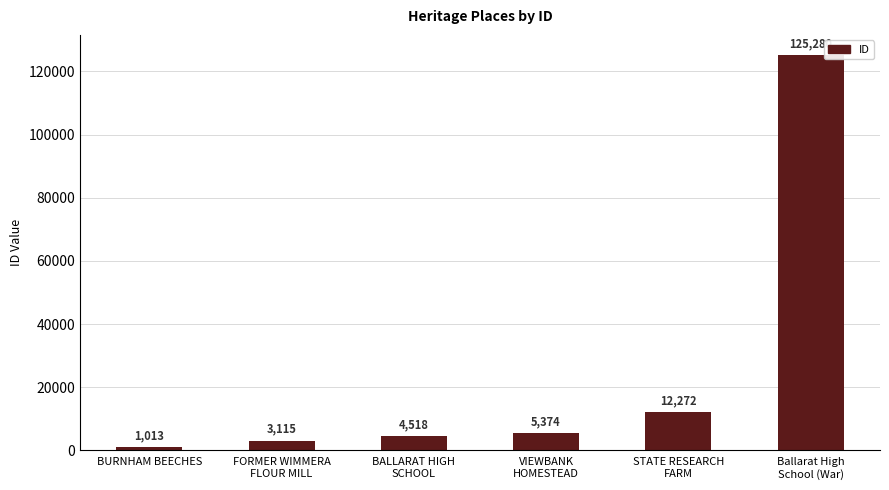

List the labels in order of value, smallest first.

BURNHAM BEECHES, FORMER WIMMERA
FLOUR MILL, BALLARAT HIGH
SCHOOL, VIEWBANK
HOMESTEAD, STATE RESEARCH
FARM, Ballarat High
School (War)